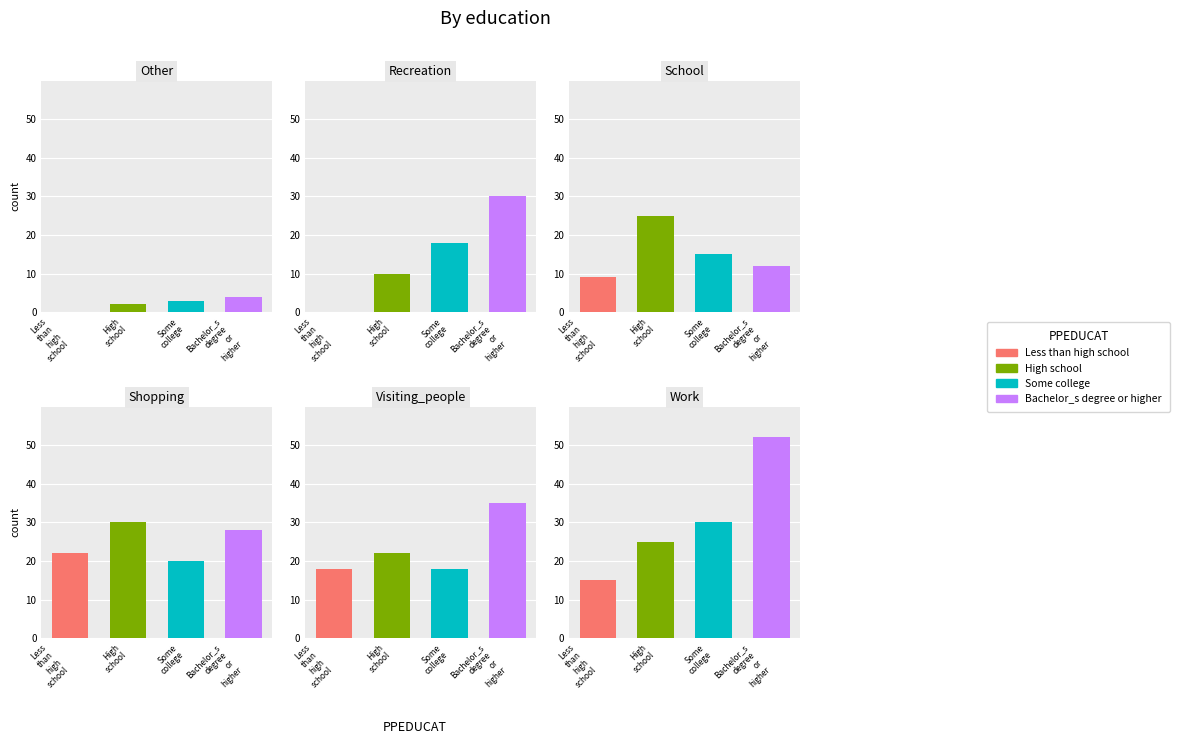

Reading right to left, list all the values displayed in this chart.

Less than high school: 5=15	4=18	3=22	2=9	1=0	0=0
High school: 5=25	4=22	3=30	2=25	1=10	0=2
Some college: 5=30	4=18	3=20	2=15	1=18	0=3
Bachelor_s degree or higher: 5=52	4=35	3=28	2=12	1=30	0=4